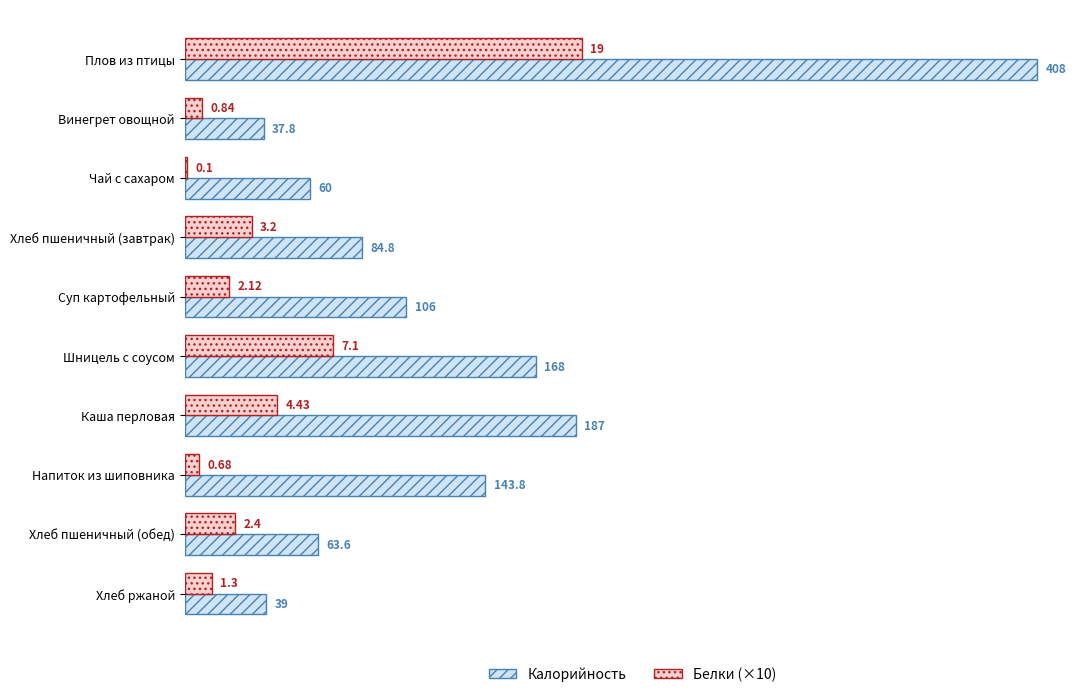

At which label is Калорийность closest to 222?

Каша перловая